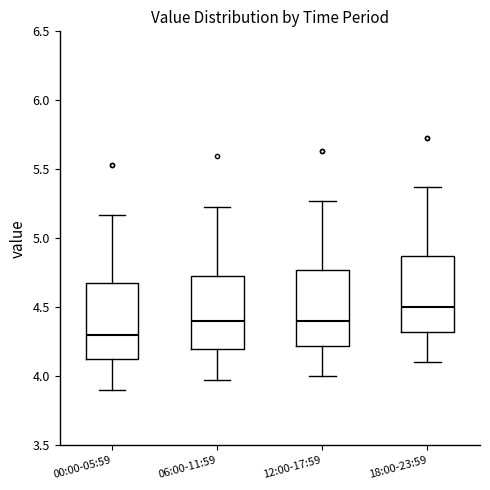

Reading left to right, transcribe this box plot: for each box, give where its median line is, the range the box spans, and where its two whiskers end, as read against the y-axis. The values are not printed on the chart, so give them approximately, as read against the axis.

00:00-05:59: median 4.30, box 4.10 to 4.65, whiskers 3.90 to 5.15
06:00-11:59: median 4.40, box 4.20 to 4.75, whiskers 3.95 to 5.25
12:00-17:59: median 4.40, box 4.20 to 4.75, whiskers 4.00 to 5.25
18:00-23:59: median 4.50, box 4.30 to 4.85, whiskers 4.10 to 5.35